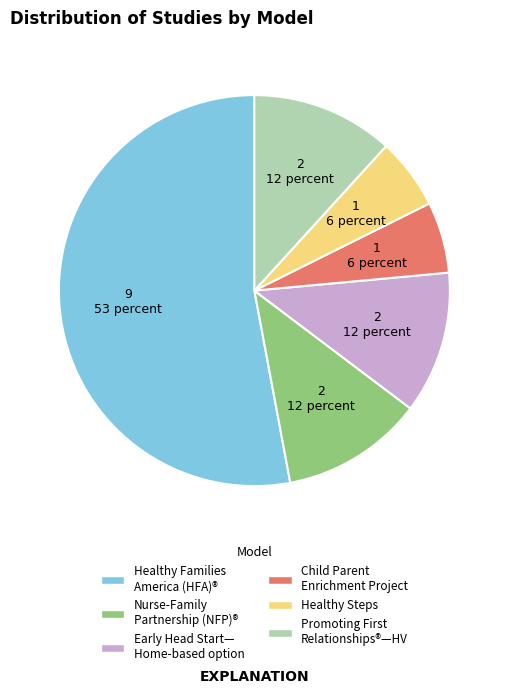

Does any single category account for the majority?

Yes